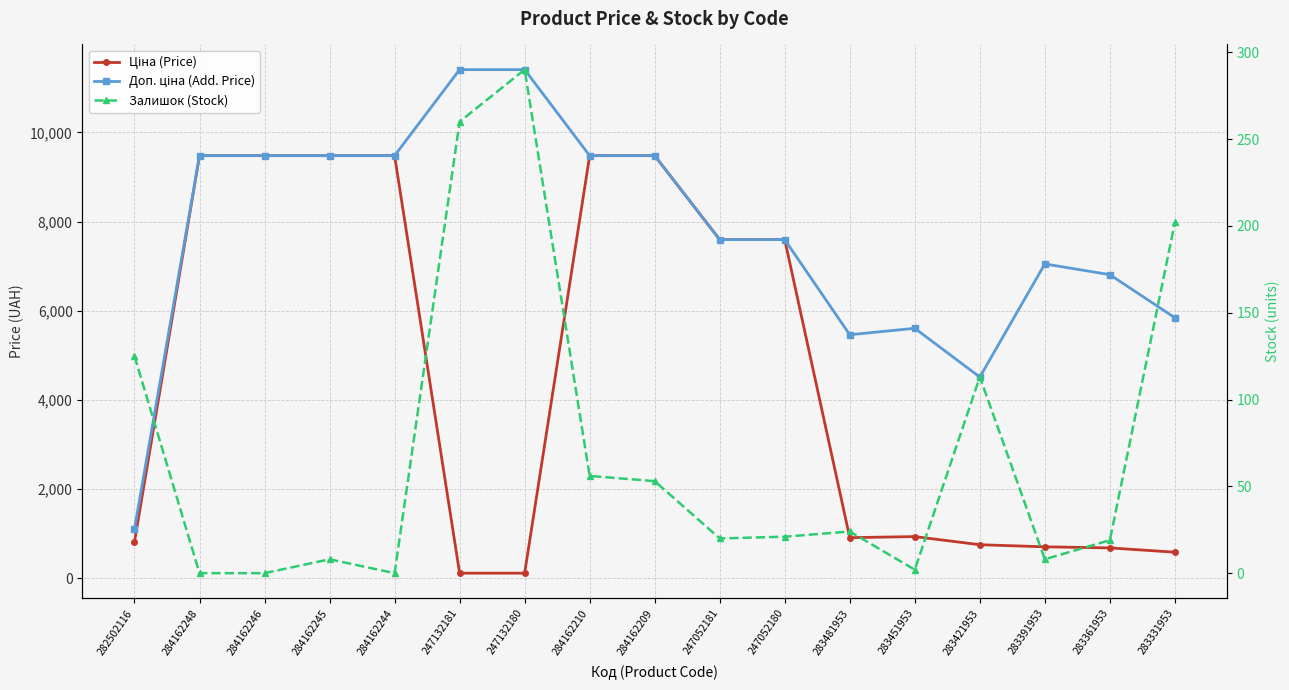

The value of Залишок (Stock) at 283451953 is 2.0. True or false?

True